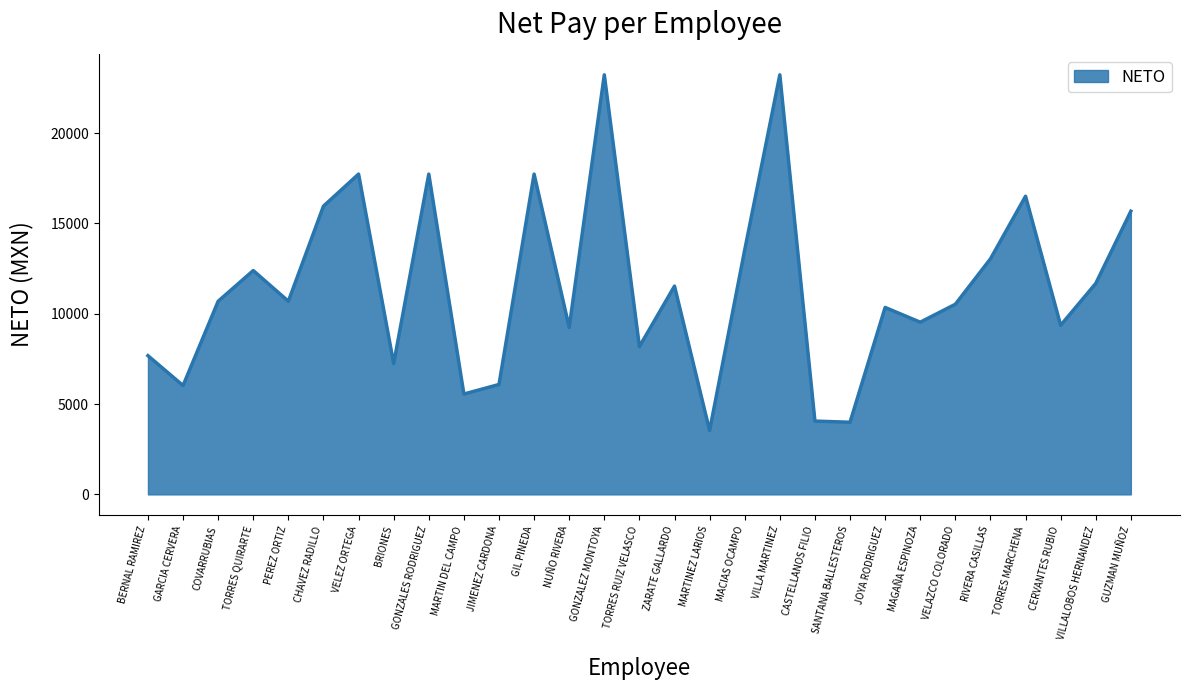

What is the sum of all values?

332668.2